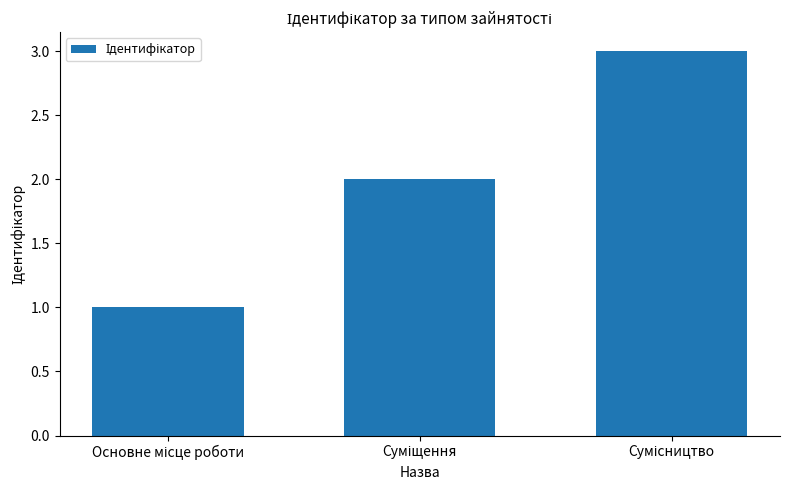

Are the bars horizontal?

No